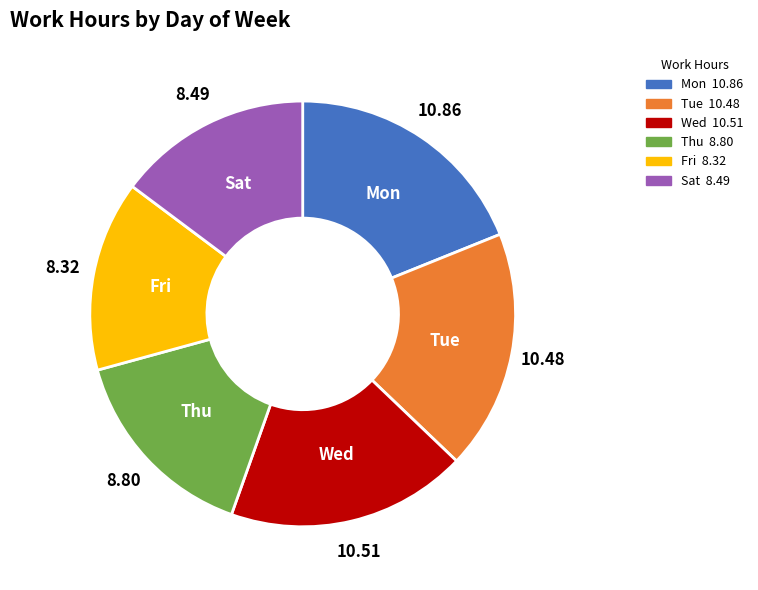

Is it true that Tue is 18% of the pie?

True